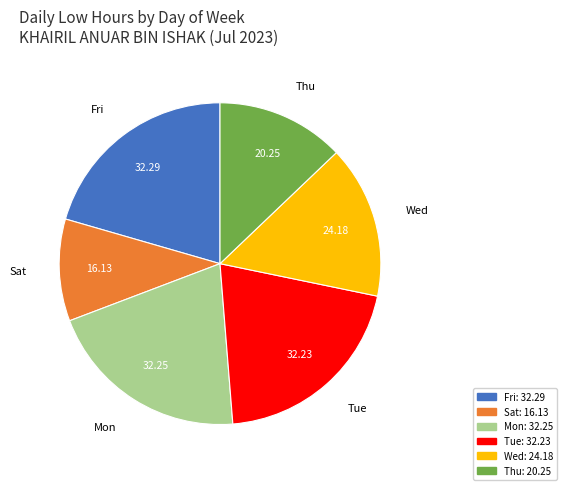

Count the number of slices in the pie.

6